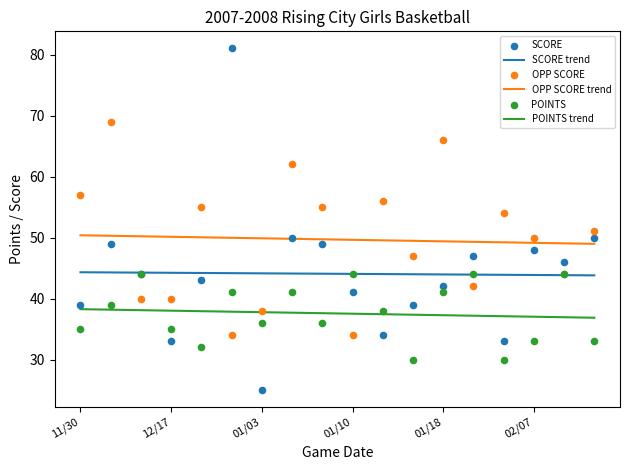

Which series reaches the maximum Y coordinate?

SCORE